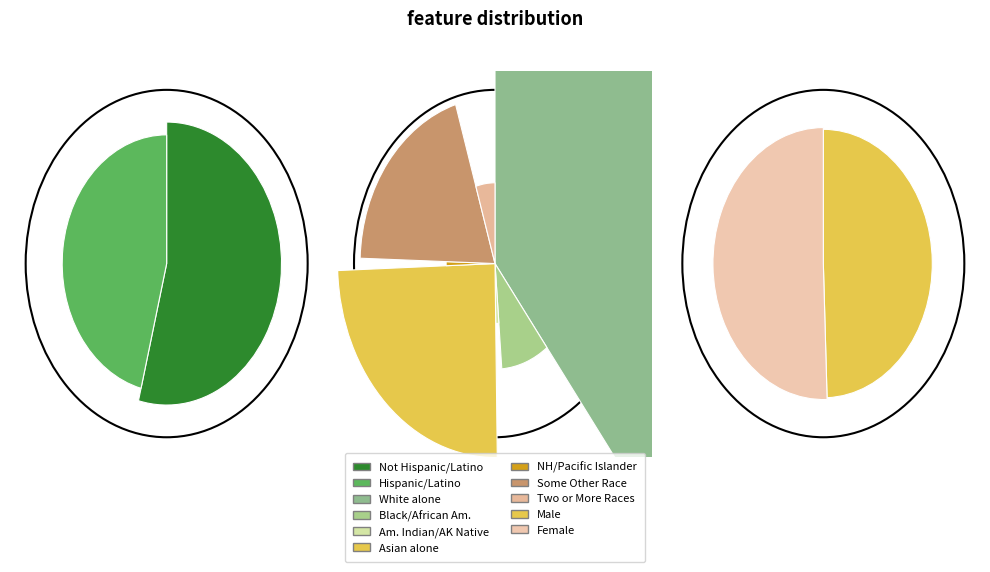

Which category has the biggest portion of the pie?

Not Hispanic or Latino